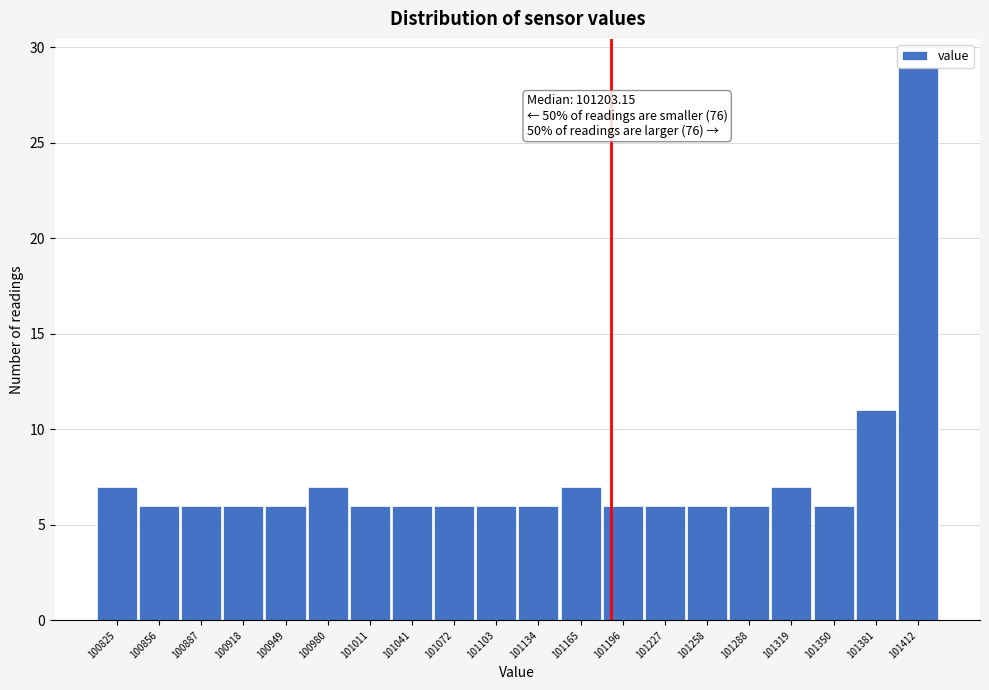

Where is the data nearest to the value 17?

101381